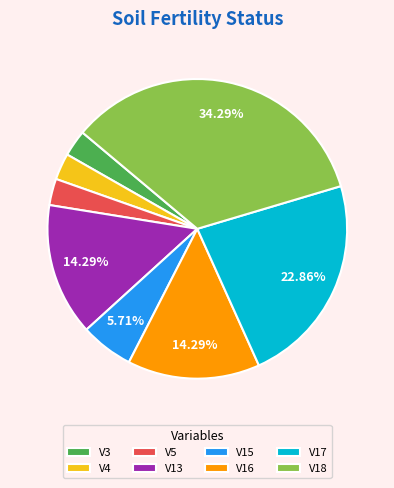

Which category has the biggest portion of the pie?

V18